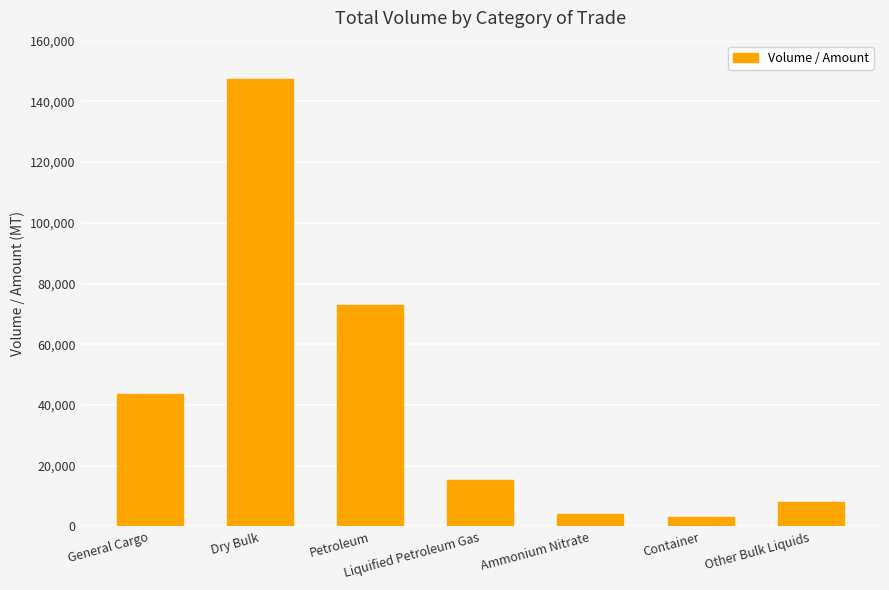

Does the chart contain stacked bars?

No